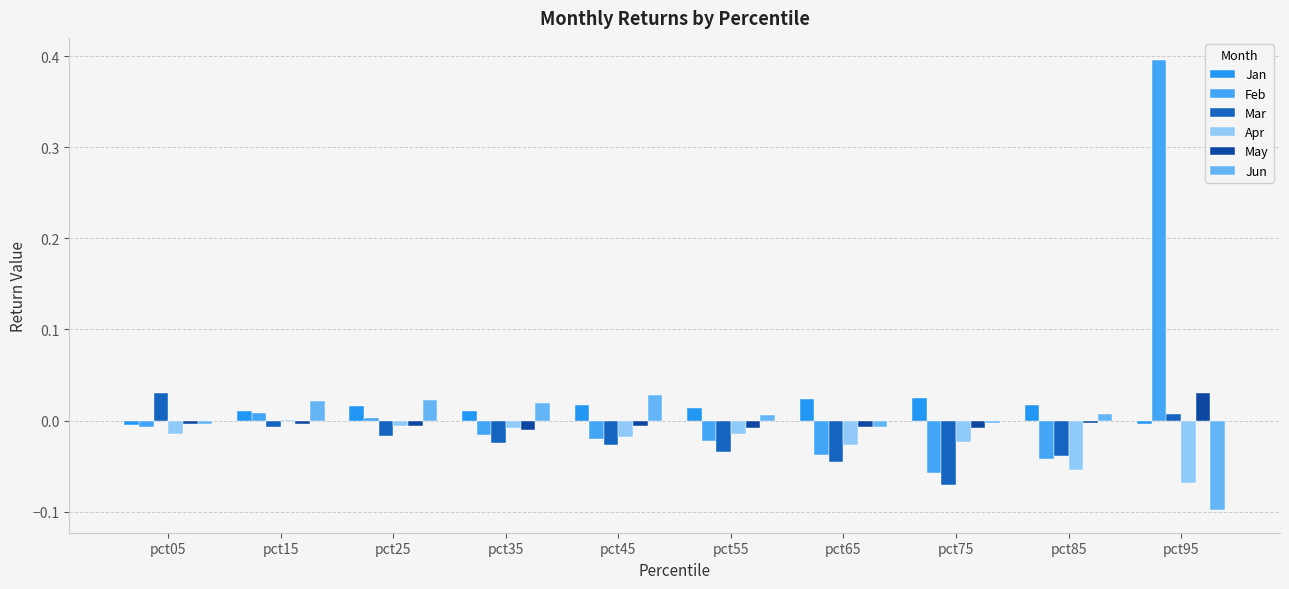

Count the number of data series in this chart.

6